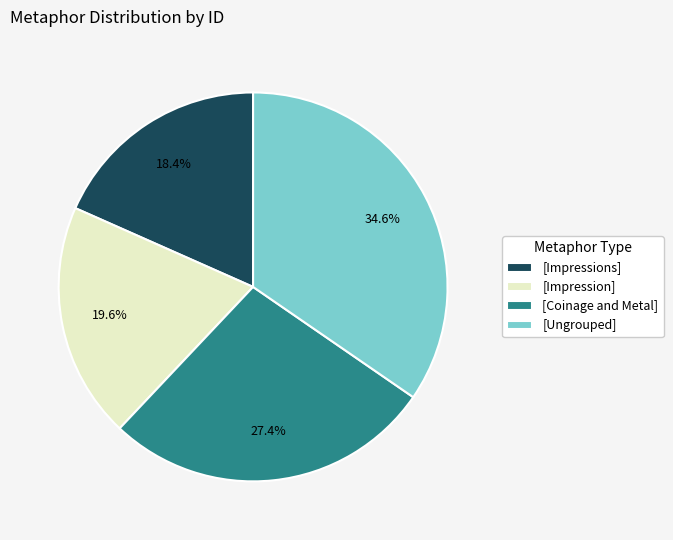

Which category has the biggest portion of the pie?

[Ungrouped]